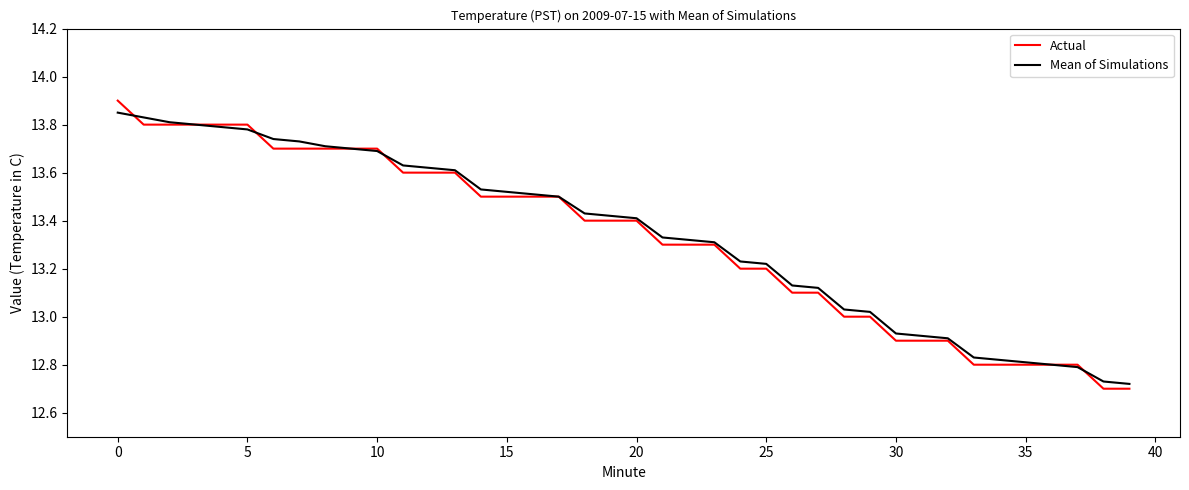

Which series has the widest spread of values?

Actual